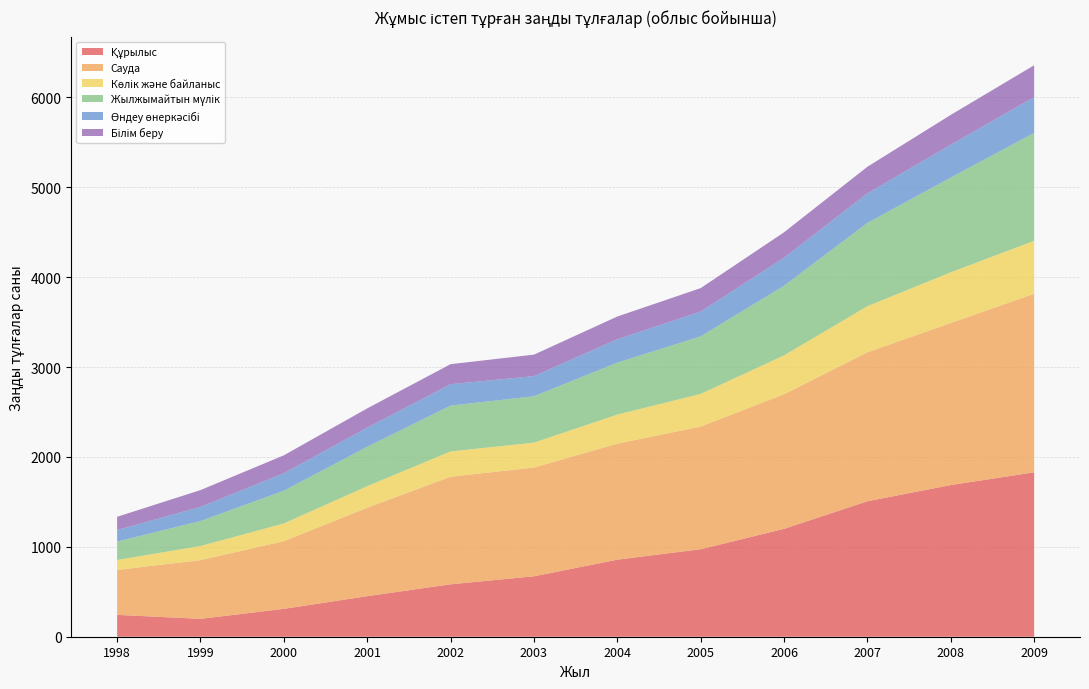

Reading left to right, transcribe all the data shown in this chart.

Құрылыс: 243	199	310	451	583	672	857	973	1200	1507	1687	1829
Сауда: 500	653	753	984	1197	1210	1291	1365	1497	1657	1803	1986
Көлік және байланыс: 111	157	197	240	281	277	323	363	433	513	564	589
Жылжымайтын мүлік: 204	278	364	438	510	516	578	640	774	926	1054	1200
Өндеу өнеркәсібі: 129	157	195	213	238	224	260	276	312	329	365	399
Білім беру: 147	187	199	214	223	239	253	261	283	296	332	354